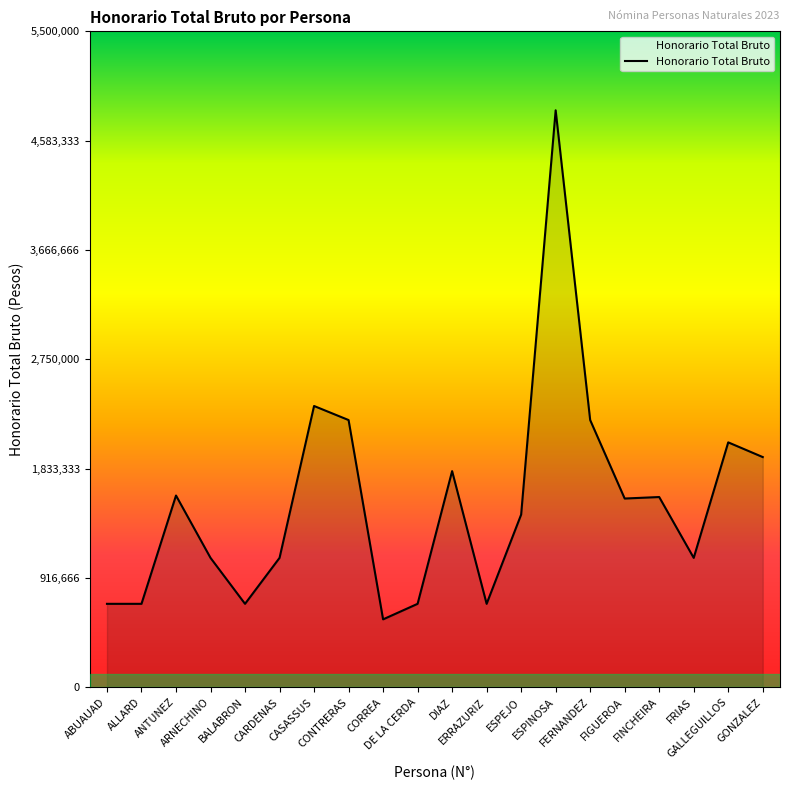

What is the sum of the values at CORREA and GONZALEZ?

2500281